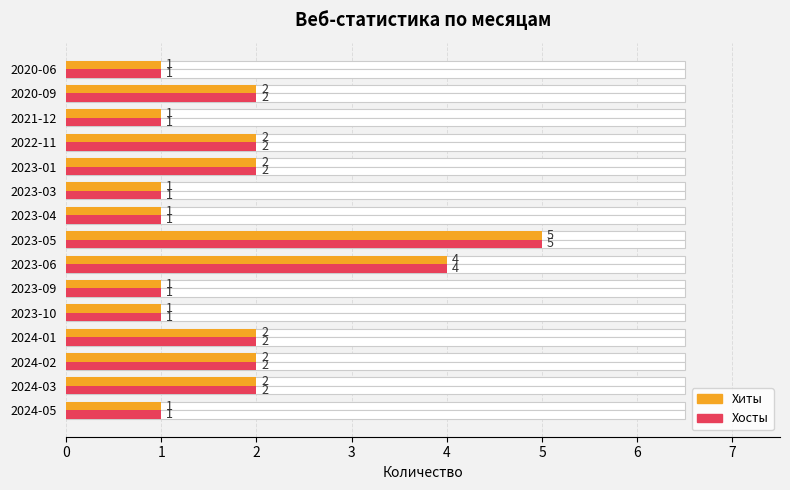

What is the value of the Хосты bar at the 15th from the left?

1